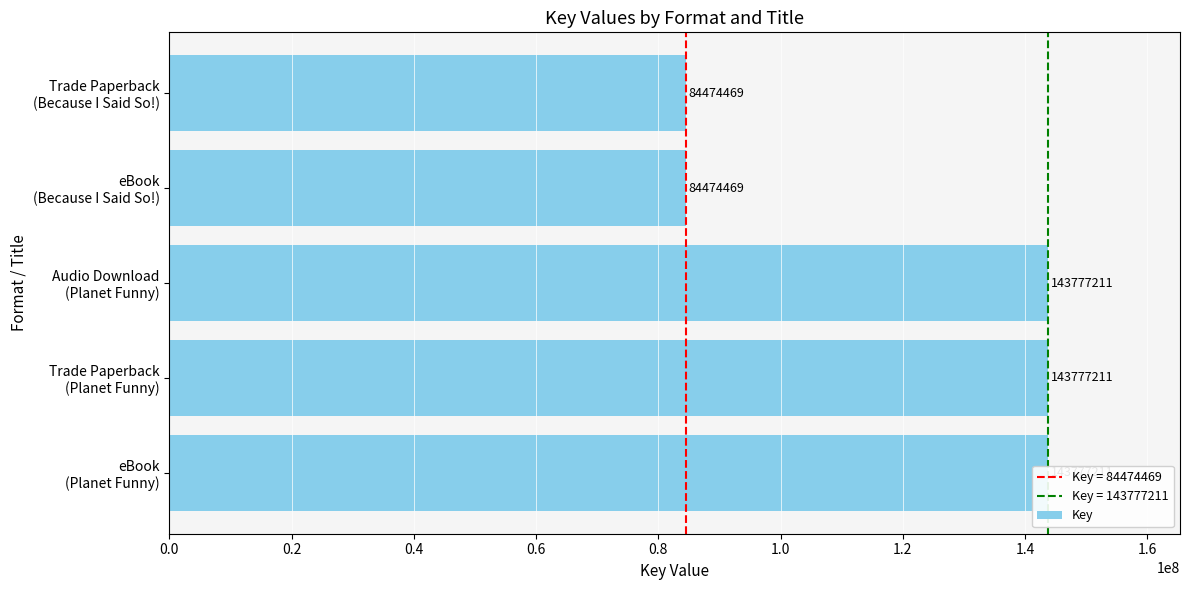

What value does the data have at eBook (Because I Said So!)?

84474469